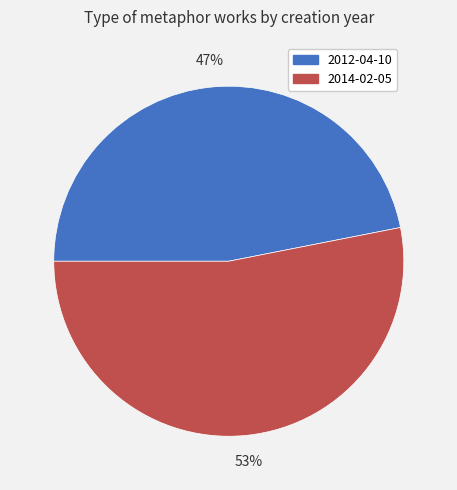

To the nearest percent, what percentage of the pie is 2014-02-05?

53%